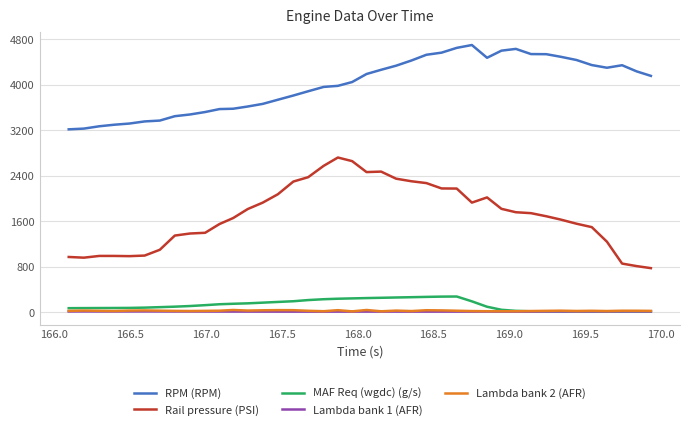

Does the chart have visible grid lines?

Yes